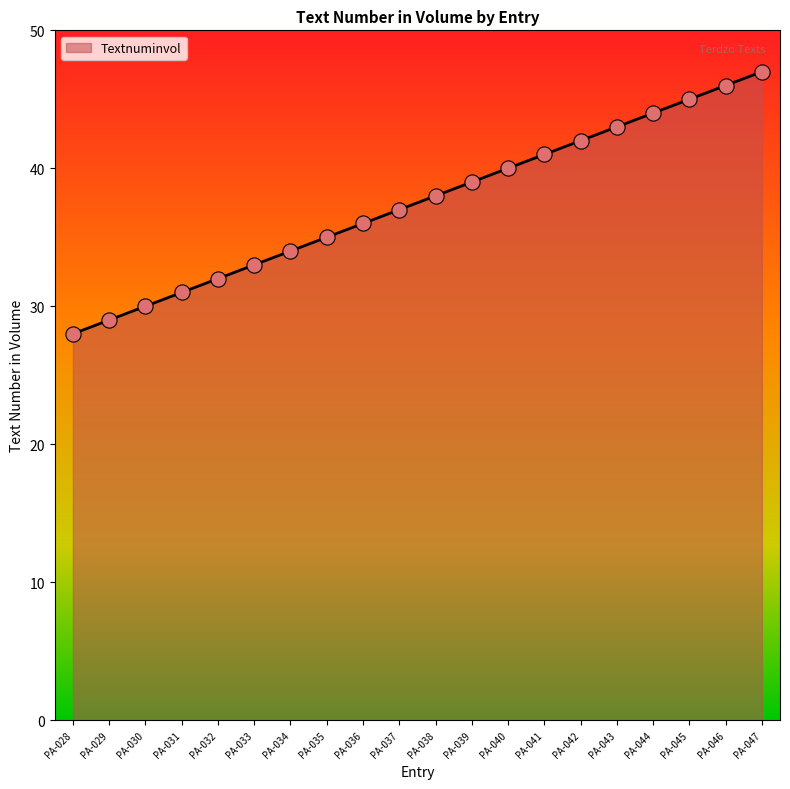

Between PA-047 and PA-031, which is larger?

PA-047